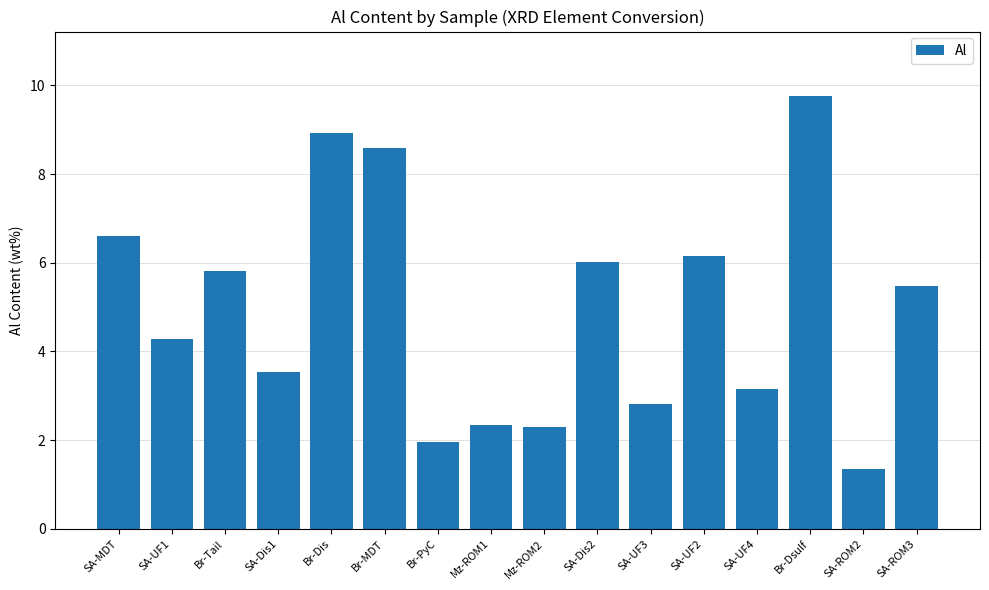

What is the label of the 7th bar from the right?

SA-Dis2